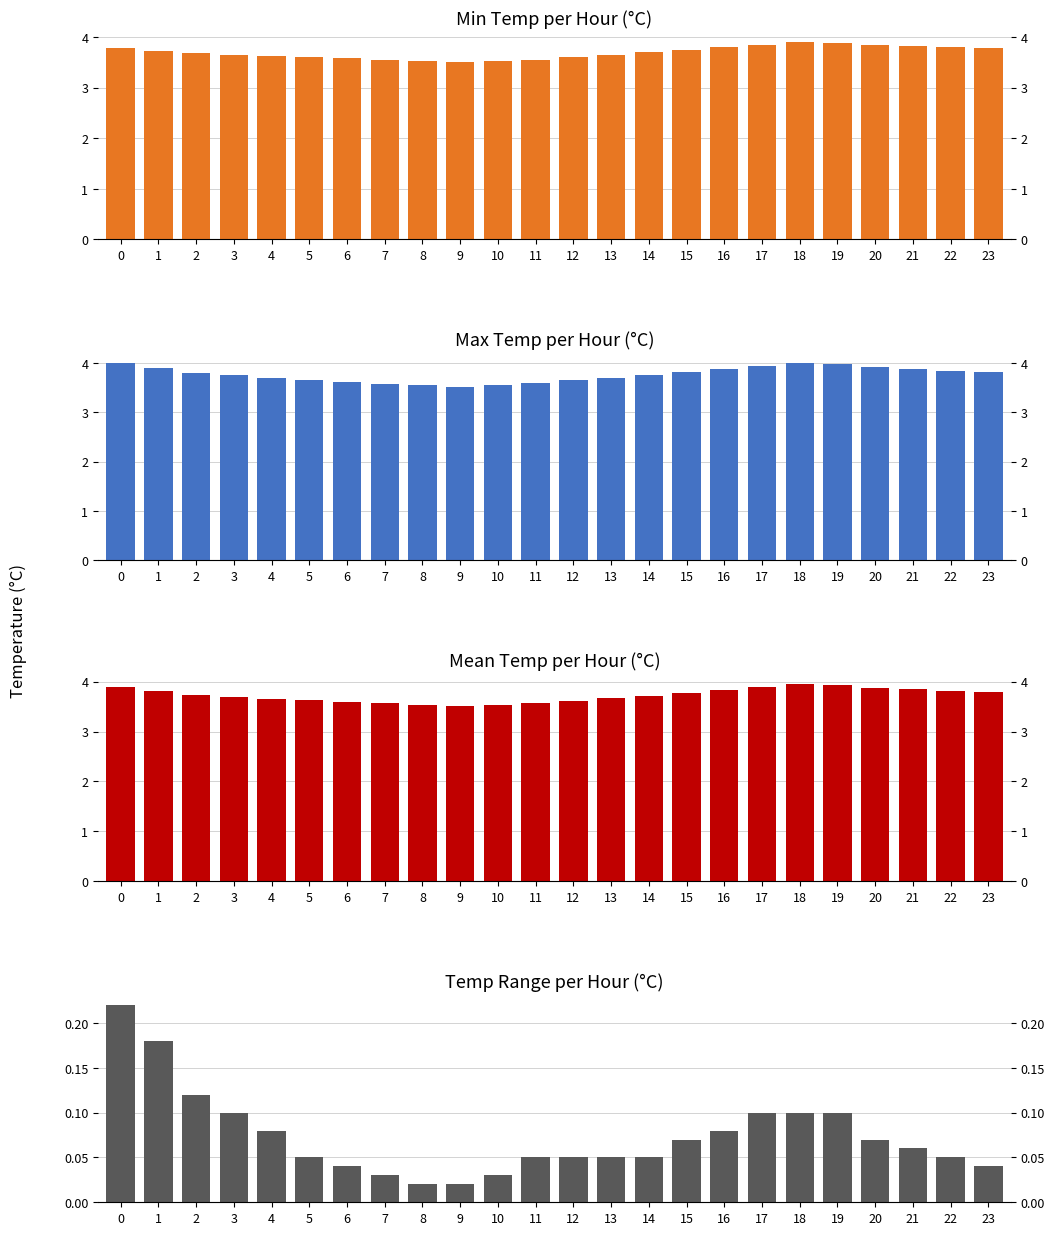

What is the total value across all series at 16?

11.6